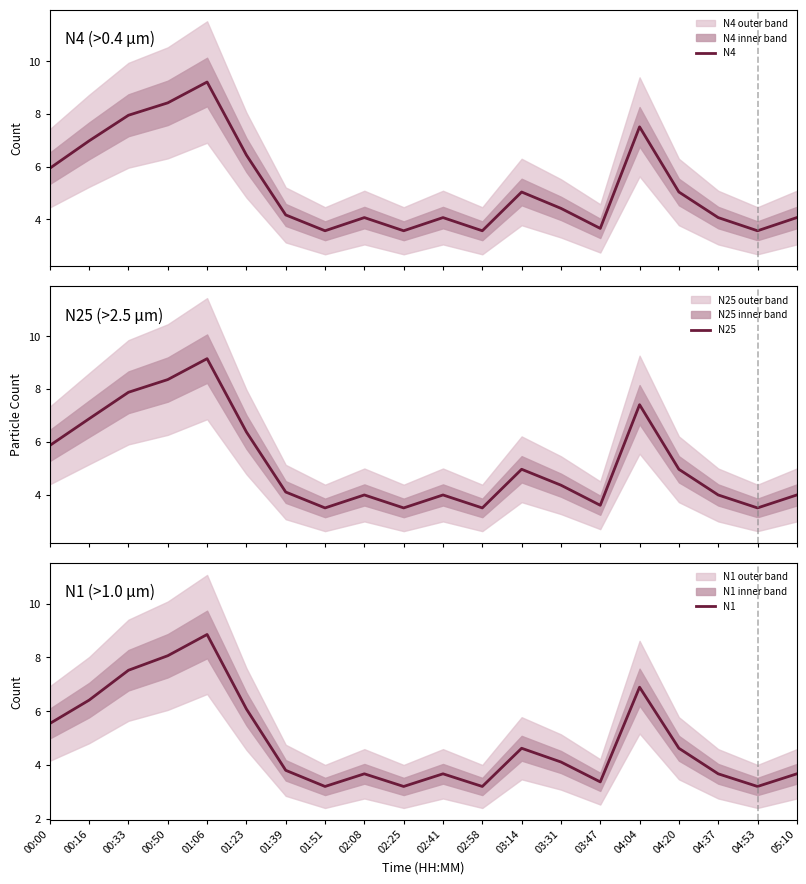

How many values in the N1 series are below 4?

10